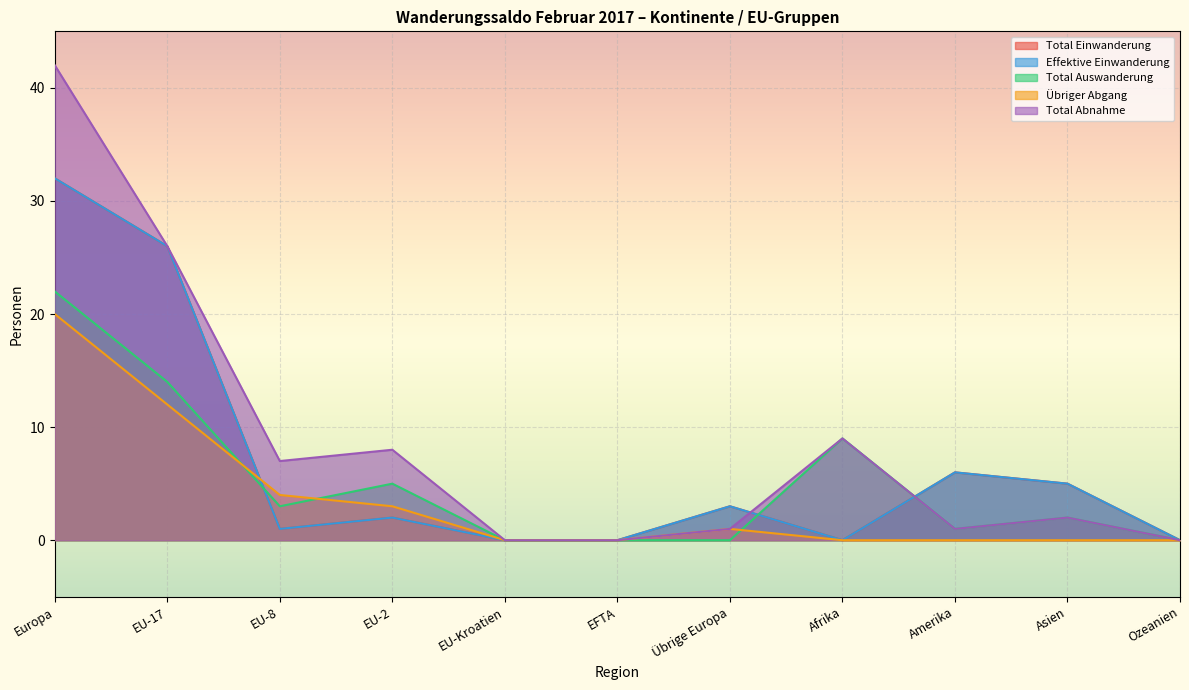

Which series has the widest spread of values?

Total Abnahme